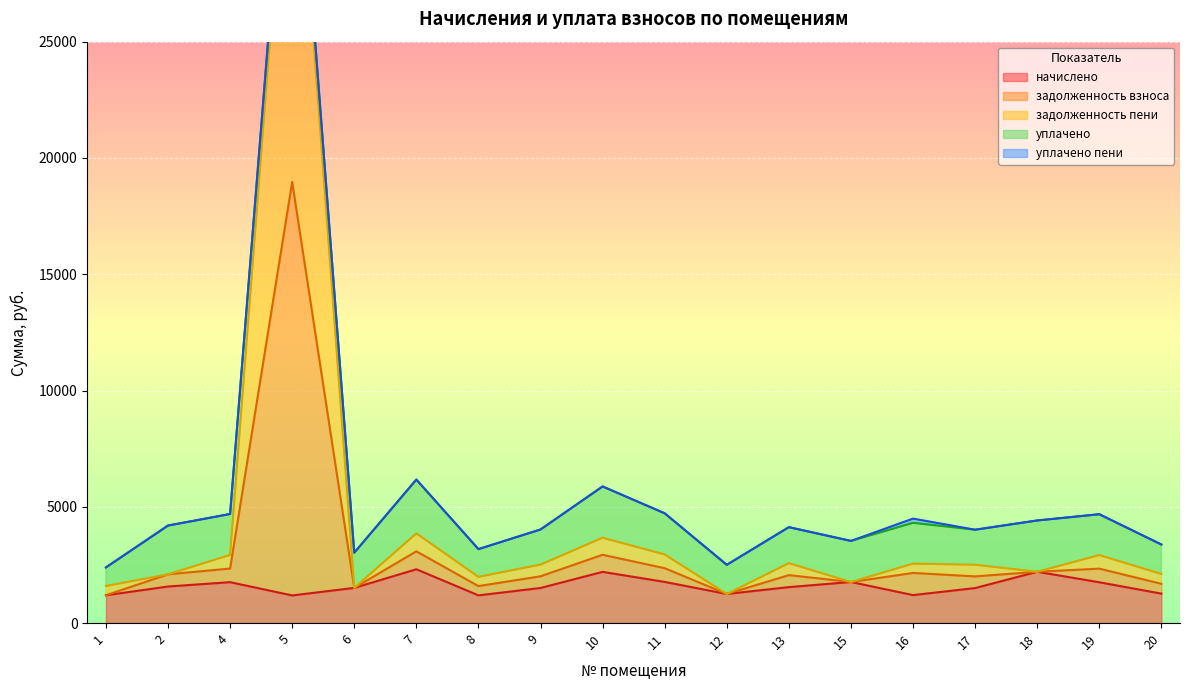

Between 5 and 7, which is larger?

7